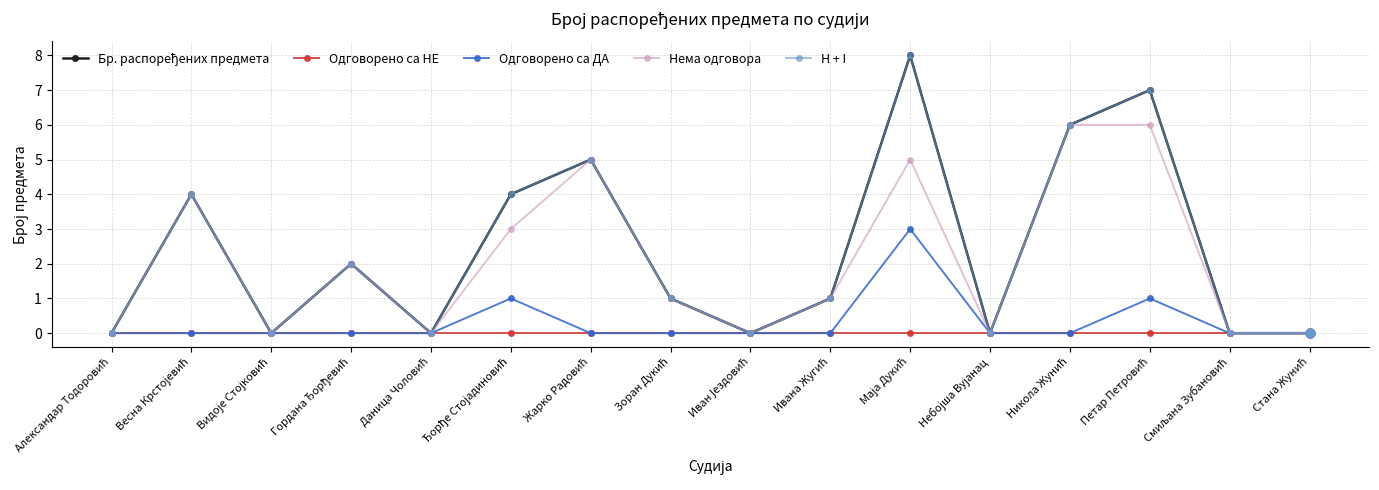

Which series has the largest total across all categories?

Бр. распоређених предмета